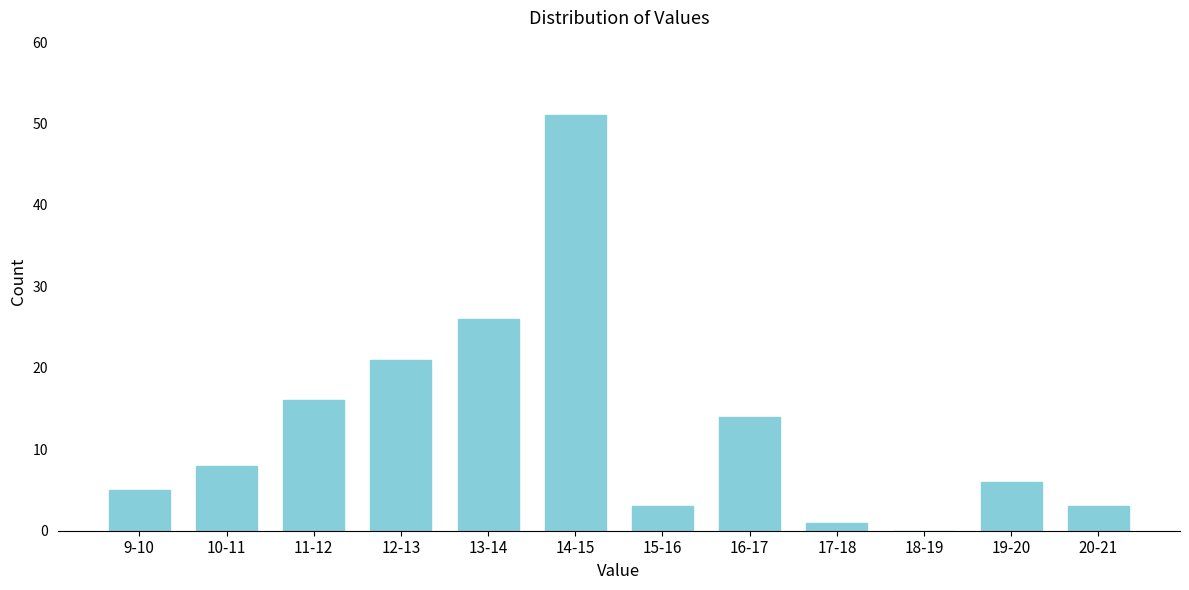

Reading left to right, extract all data points from this chart.

9-10=5	10-11=8	11-12=16	12-13=21	13-14=26	14-15=51	15-16=3	16-17=14	17-18=1	18-19=0	19-20=6	20-21=3